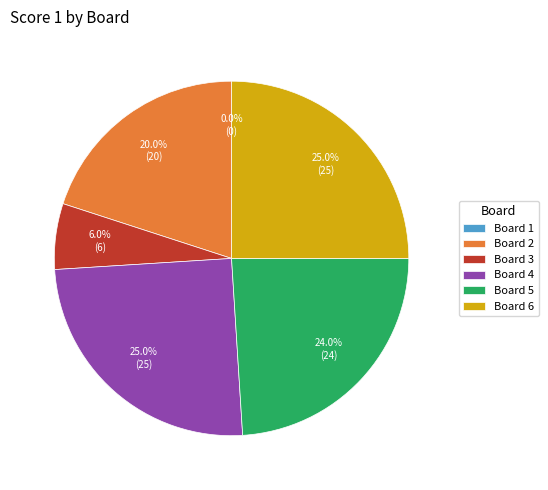

Count the number of slices in the pie.

6